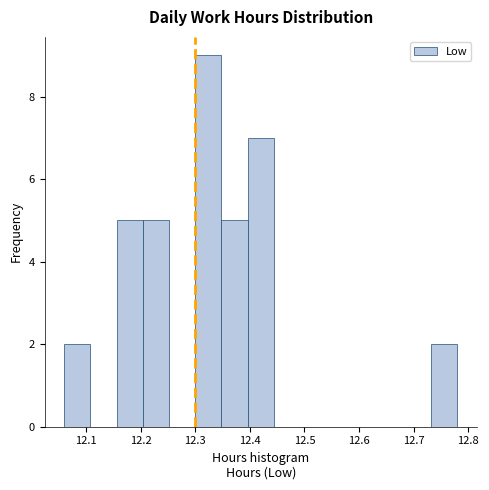

What is the height of the bar covering 12.396 to 12.444 on the x-axis? Neither the bar edges nor the heights are printed on the chart, so give them approximately, as read against the axes.

7